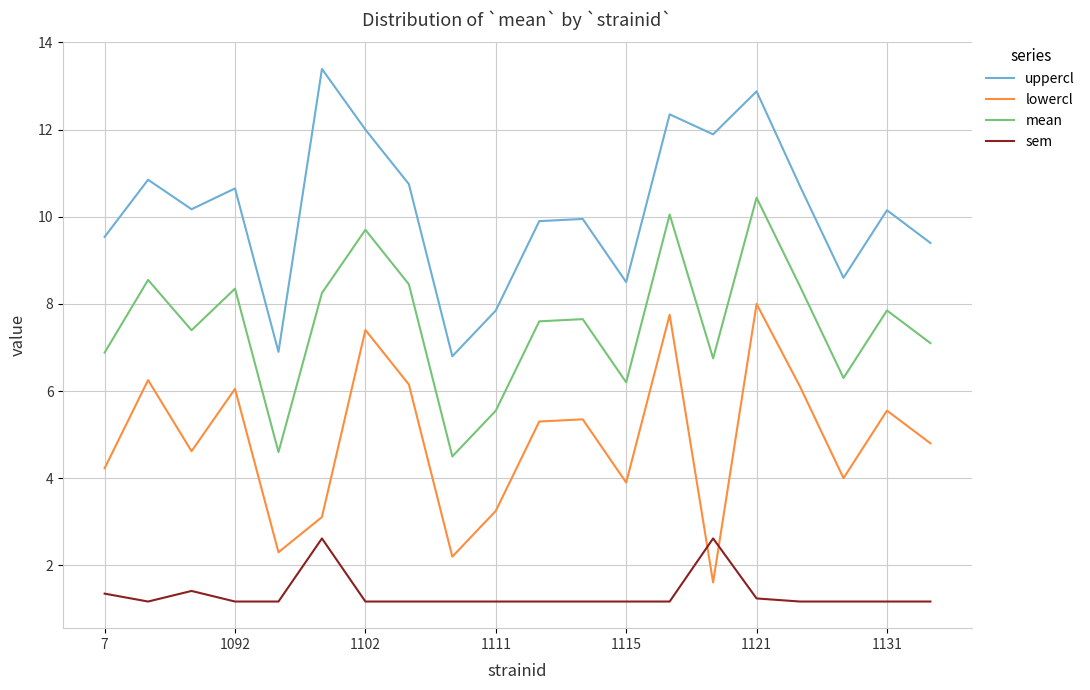

Rank the series by their average value, from lowest to highest.

sem, lowercl, mean, uppercl